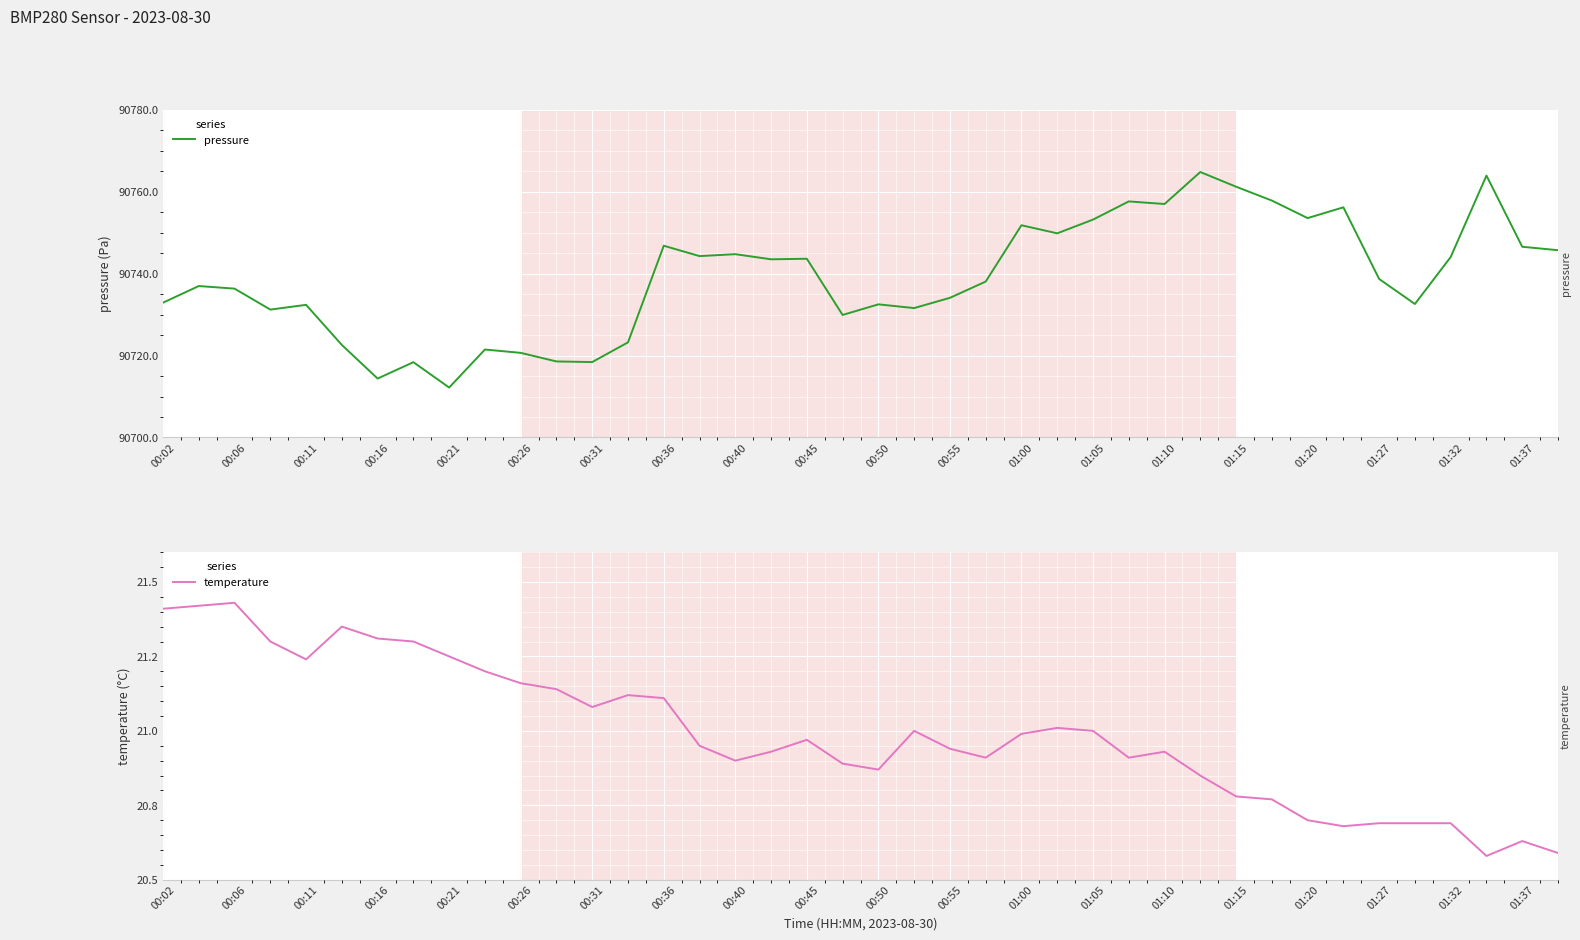

True or false: pressure has a value of 90736.3 at 00:06.

True